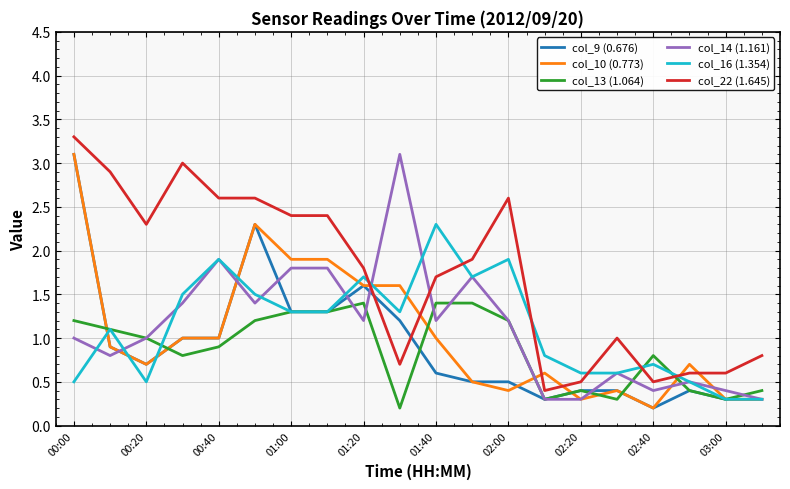

Count the number of data series in this chart.

6